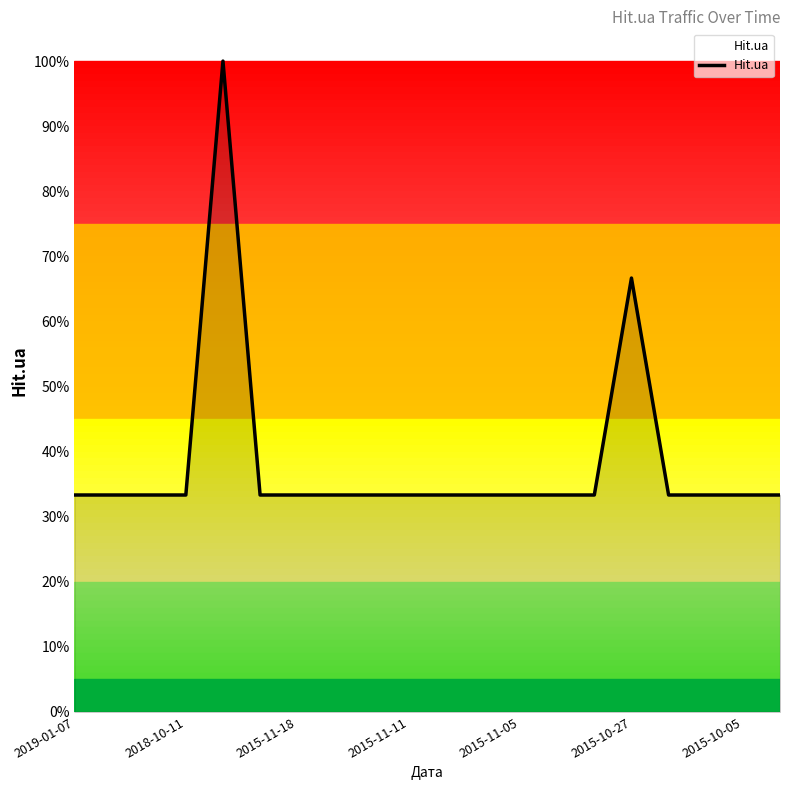

Does the chart have visible grid lines?

No